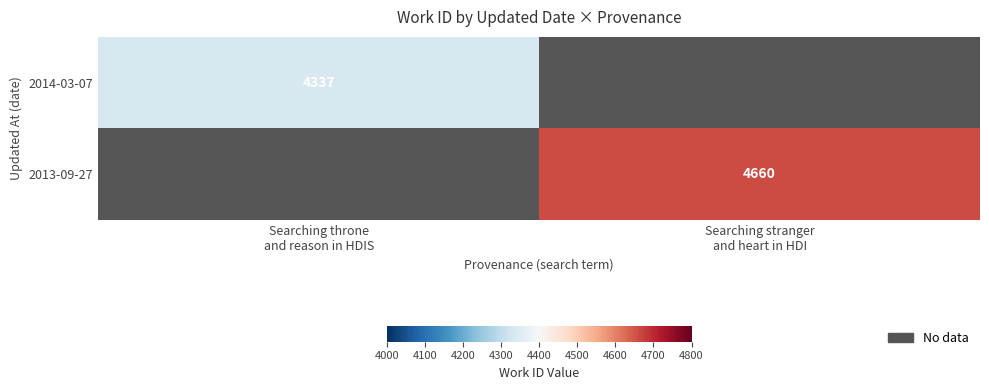

Which series has the largest range (max minus min)?

2014-03-07